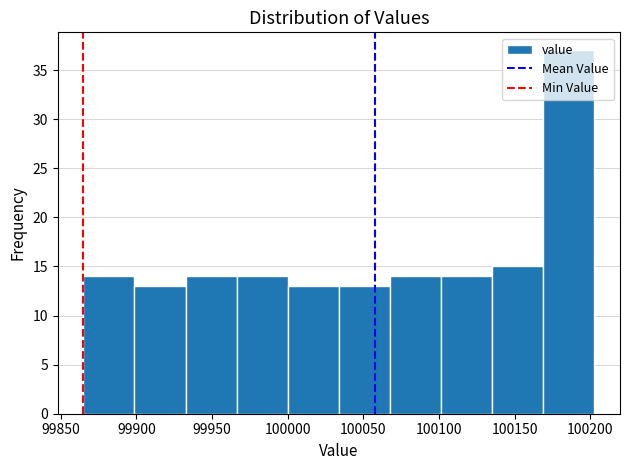

Reading left to right, list every bar in this chart as the range it spans on the x-axis followed by its height. Neither the bar edges nor the heights are printed on the chart, so give them approximately, as read against the axes.

99865 to 99900: 14
99900 to 99935: 13
99935 to 99965: 14
99965 to 100000: 14
100000 to 100035: 13
100035 to 100070: 13
100070 to 100100: 14
100100 to 100135: 14
100135 to 100170: 15
100170 to 100205: 37